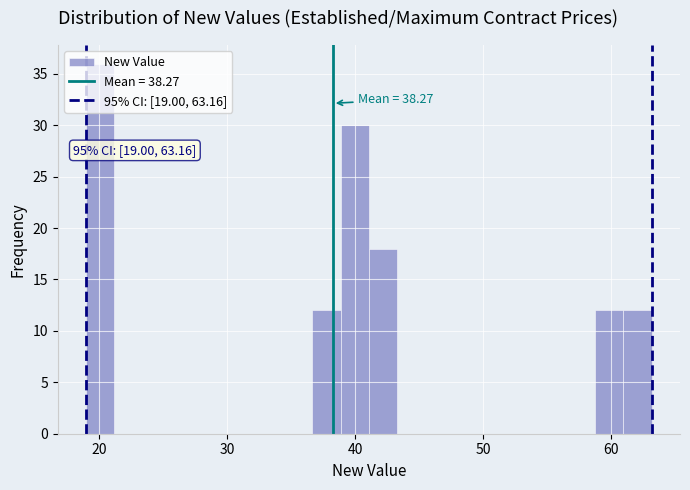

Around what value on the x-axis is the tallest bar? Give the approximate position of its centre, as read against the axis.

20